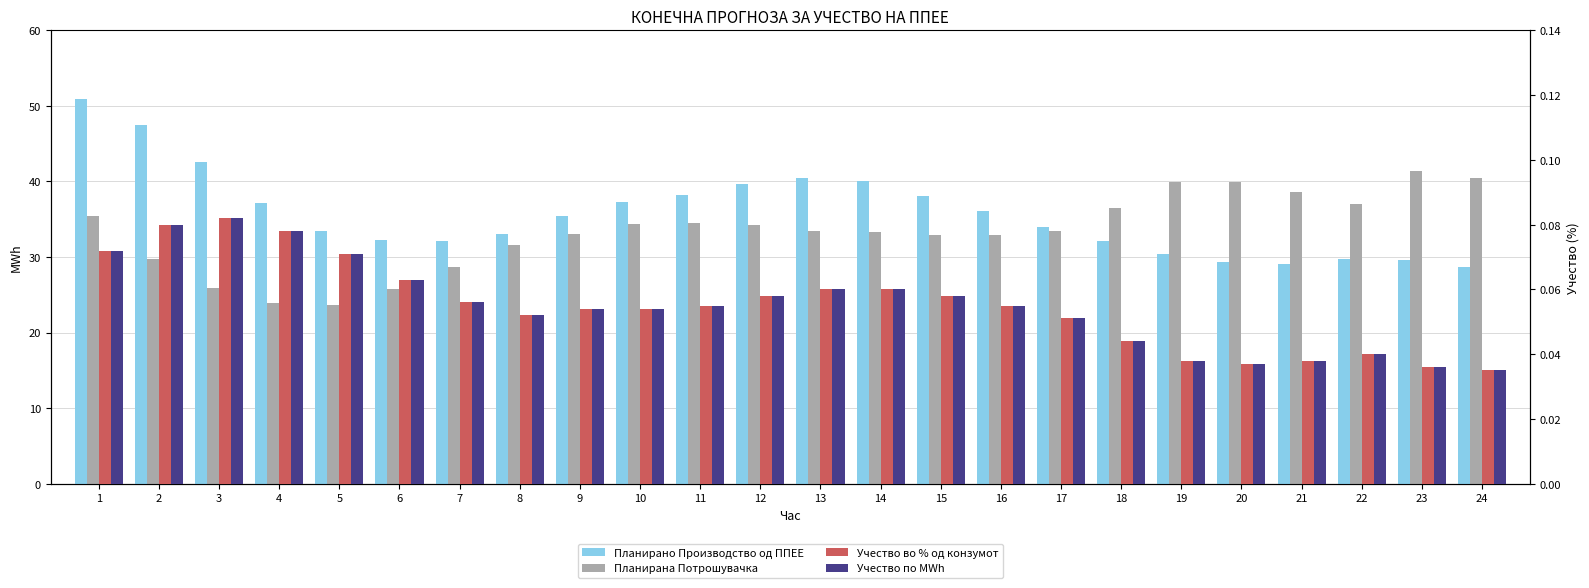

Reading left to right, list all the values displayed in this chart.

Планирано Производство од ППЕЕ: 1=50.9	2=47.4	3=42.6	4=37.2	5=33.4	6=32.3	7=32.2	8=33.0	9=35.5	10=37.3	11=38.3	12=39.6	13=40.4	14=40.0	15=38.1	16=36.0	17=34.0	18=32.1	19=30.5	20=29.3	21=29.1	22=29.8	23=29.7	24=28.7
Планирана Потрошувачка: 1=35.4	2=29.7	3=25.9	4=23.8	5=23.6	6=25.8	7=28.7	8=31.6	9=33.1	10=34.4	11=34.5	12=34.2	13=33.5	14=33.3	15=32.9	16=32.9	17=33.5	18=36.5	19=40.0	20=39.9	21=38.6	22=37.0	23=41.4	24=40.4
Учество во % од конзумот: 1=0.1	2=0.1	3=0.1	4=0.1	5=0.1	6=0.1	7=0.1	8=0.1	9=0.1	10=0.1	11=0.1	12=0.1	13=0.1	14=0.1	15=0.1	16=0.1	17=0.1	18=0.0	19=0.0	20=0.0	21=0.0	22=0.0	23=0.0	24=0.0
Учество по MWh: 1=0.1	2=0.1	3=0.1	4=0.1	5=0.1	6=0.1	7=0.1	8=0.1	9=0.1	10=0.1	11=0.1	12=0.1	13=0.1	14=0.1	15=0.1	16=0.1	17=0.1	18=0.0	19=0.0	20=0.0	21=0.0	22=0.0	23=0.0	24=0.0